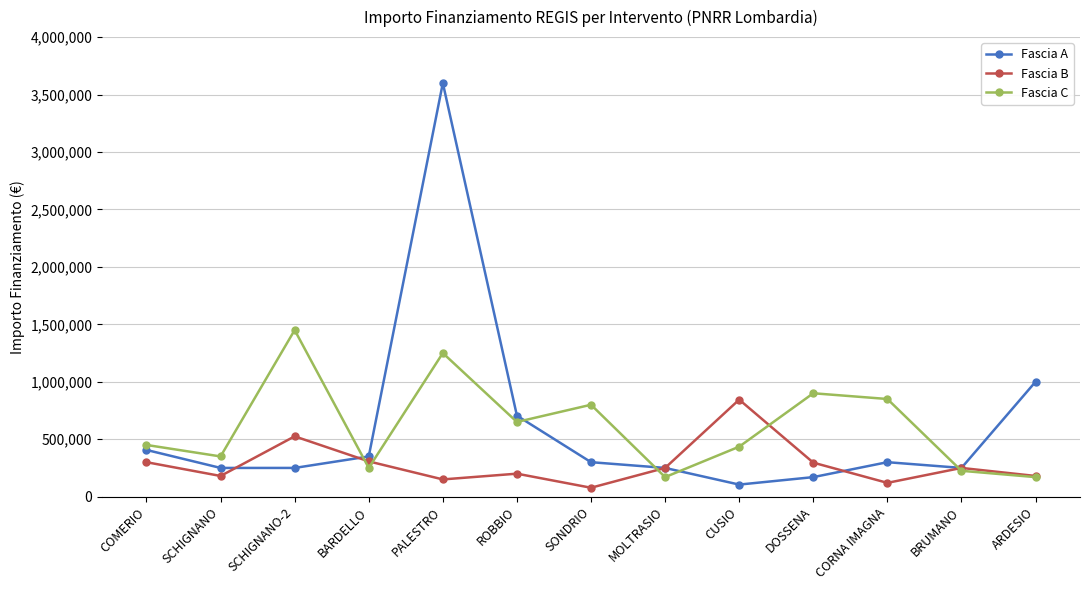

Where does the Fascia A series first go above 300000?

COMERIO